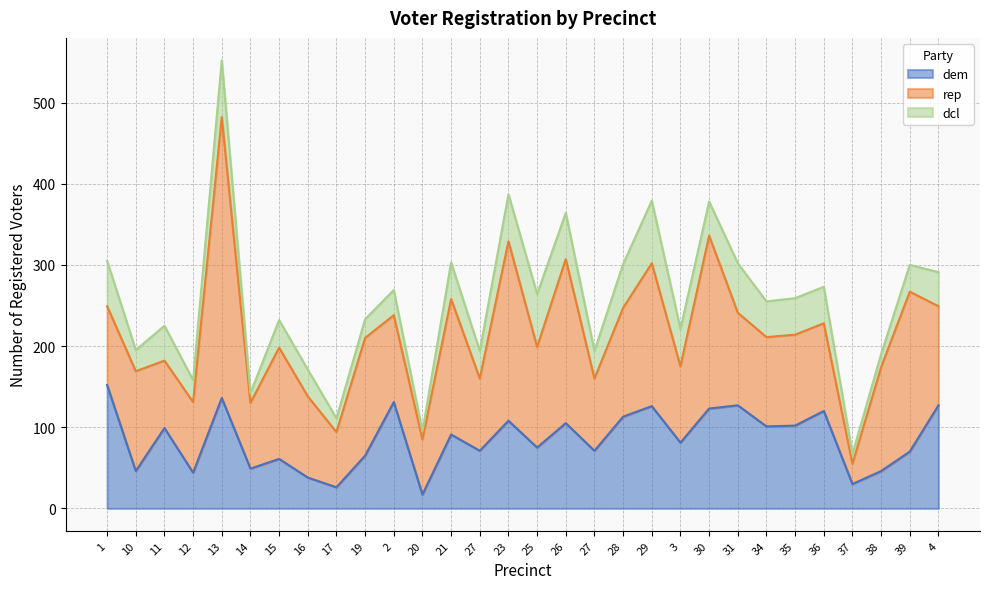

How many values in the rep series are below 114?

15